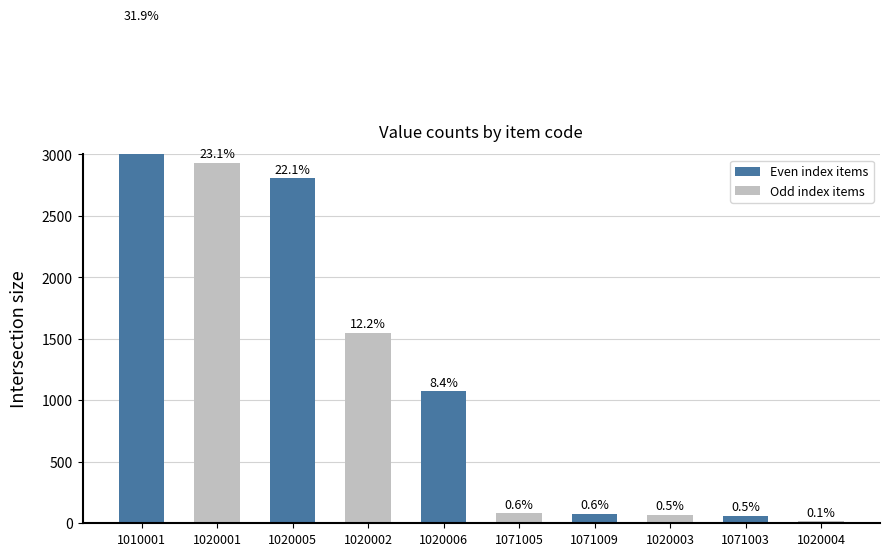

What is the difference between the values at 1020003 and 1020004?

50